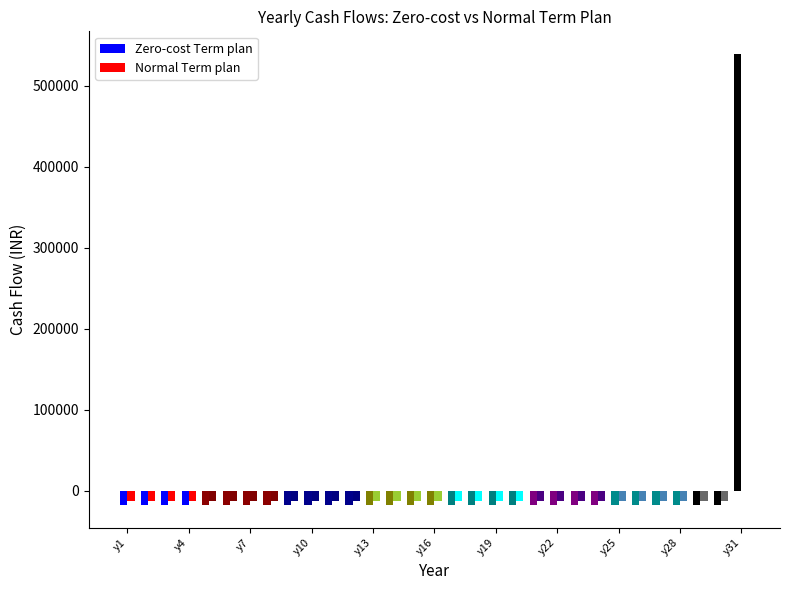

Where is Zero-cost Term plan nearest to the value 260666?

y1